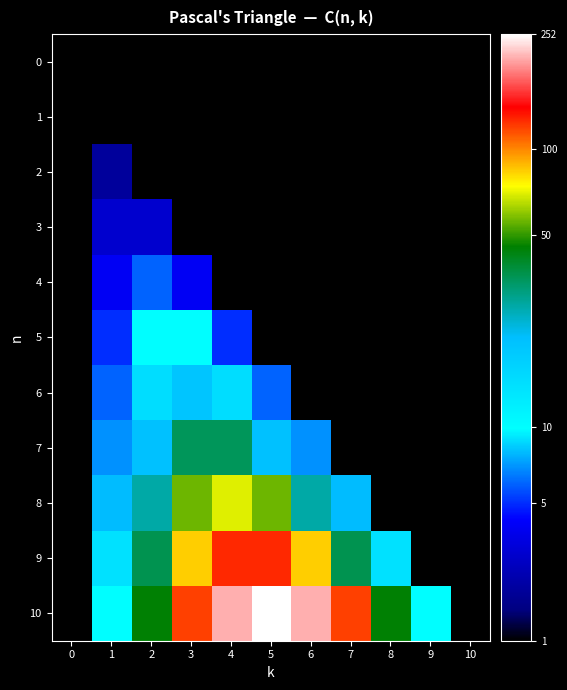

Which series has the widest spread of values?

10